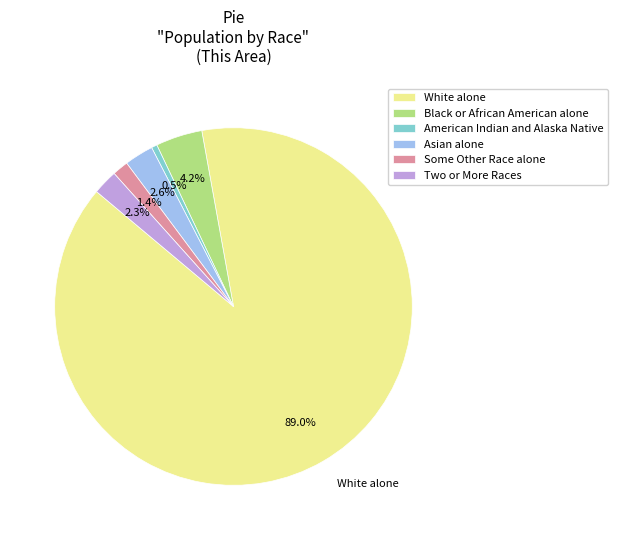

To the nearest percent, what is the difference between the Asian alone and American Indian and Alaska Native slice percentages?

2%